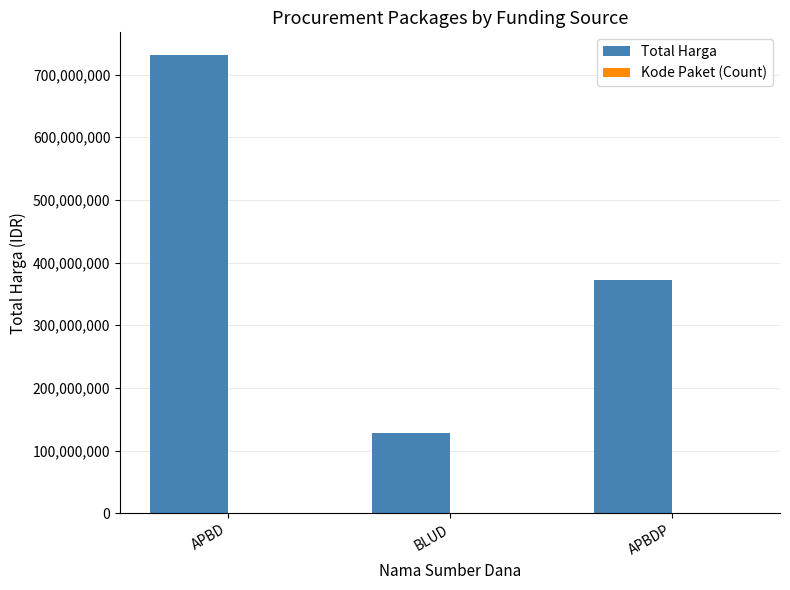

What is the maximum value shown in the chart?

730947000